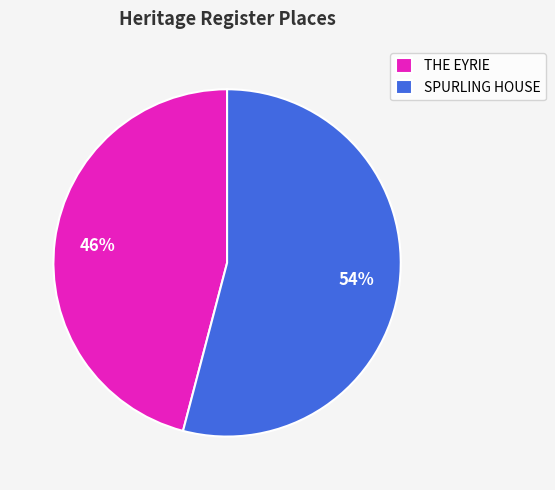

Is the sum of THE EYRIE and SPURLING HOUSE greater than half?

Yes